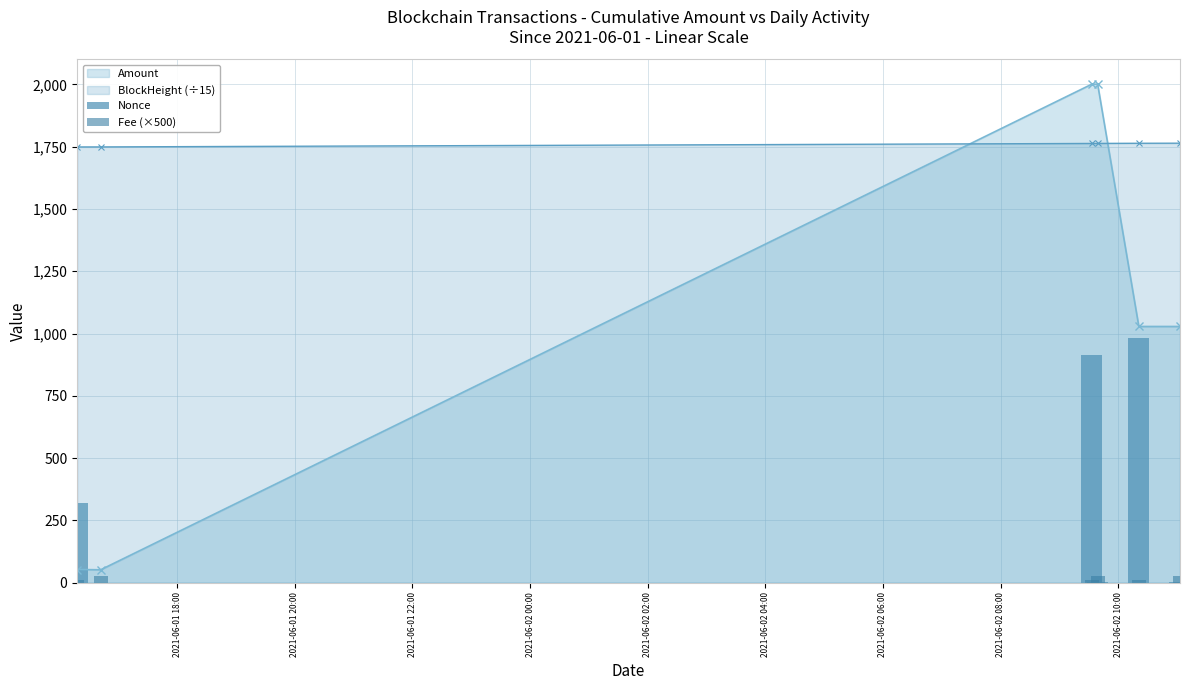

At which category is the sum across all series the highest?

2021-06-02 09:39:00